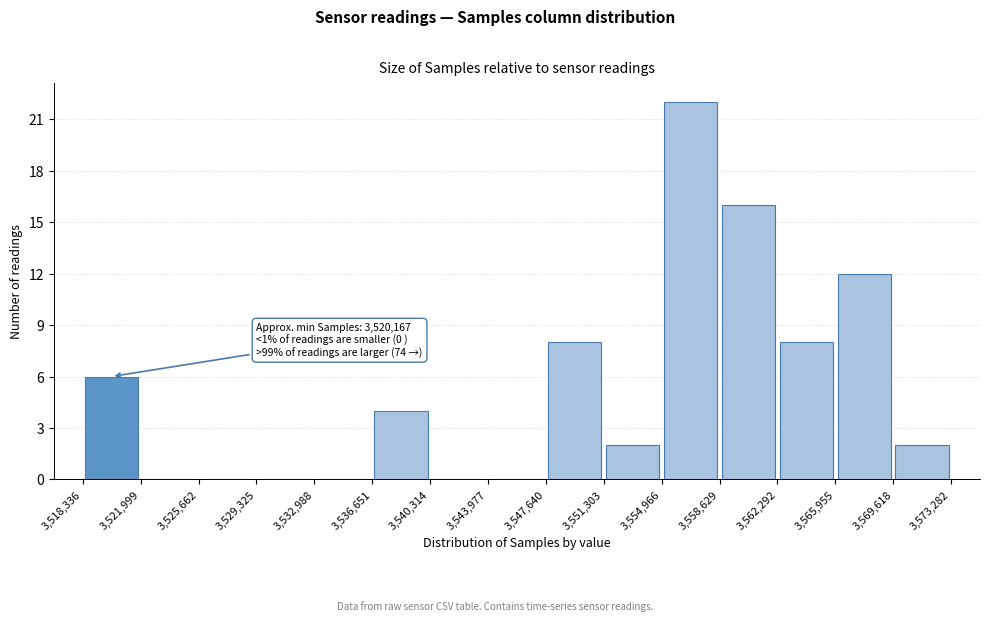

Which range on the x-axis has the tallest bar?

3,554,966 to 3,558,629